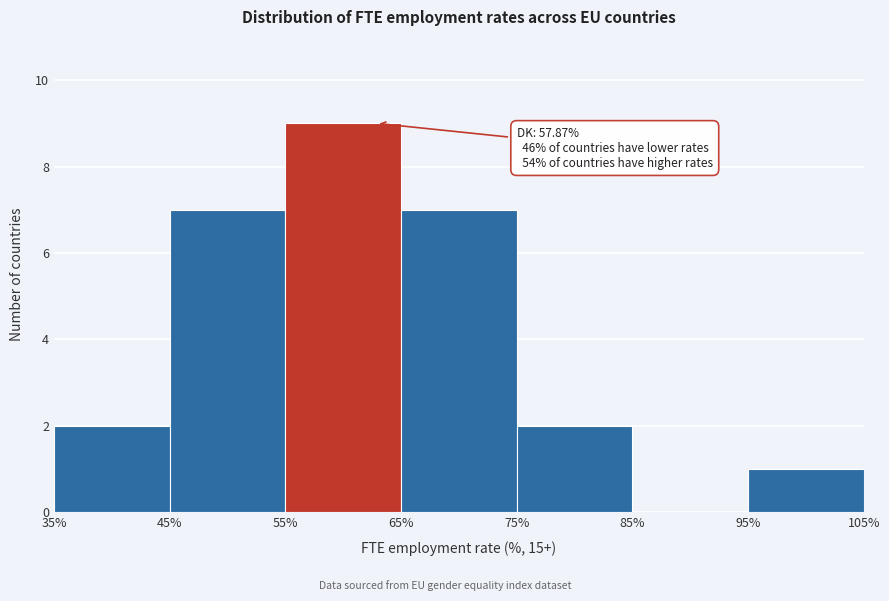

Over which range of the x-axis is the bar tallest?

55% to 65%